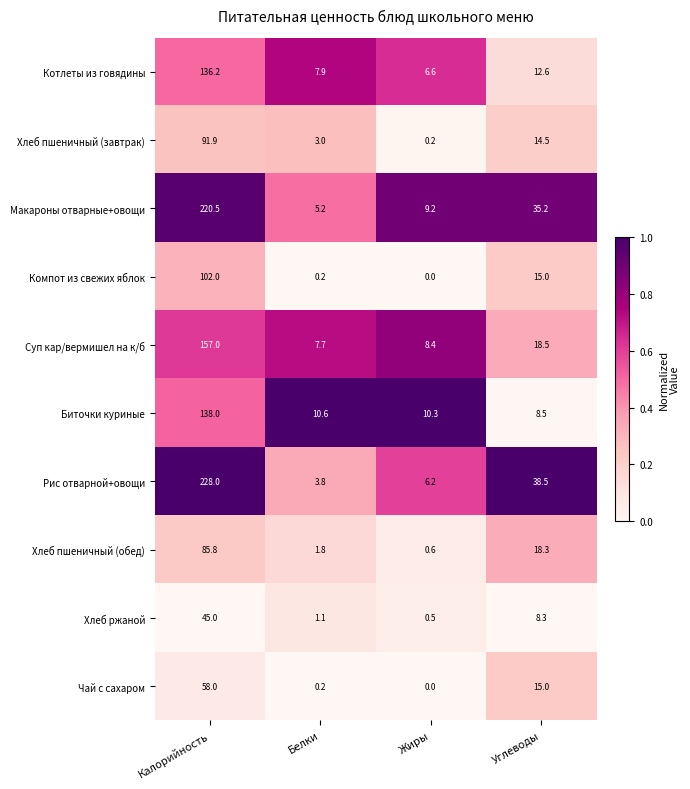

What is the spread (max minus min) of values at Белки?

10.4